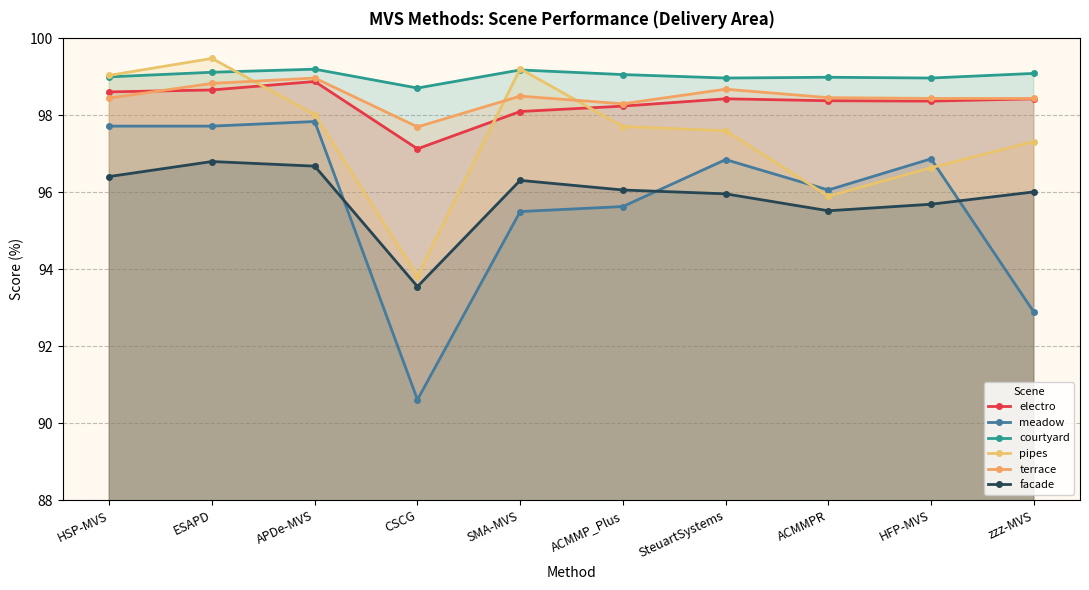

Reading right to left, list all the values displayed in this chart.

electro: 98.4	98.4	98.4	98.4	98.2	98.1	97.1	98.9	98.7	98.6
meadow: 92.9	96.9	96.1	96.8	95.6	95.5	90.6	97.8	97.7	97.7
courtyard: 99.1	99.0	99.0	99.0	99.1	99.2	98.7	99.2	99.1	99.0
pipes: 97.3	96.6	95.9	97.6	97.7	99.2	93.8	98.0	99.5	99.0
terrace: 98.4	98.4	98.5	98.7	98.3	98.5	97.7	99.0	98.8	98.5
facade: 96.0	95.7	95.5	96.0	96.1	96.3	93.5	96.7	96.8	96.4